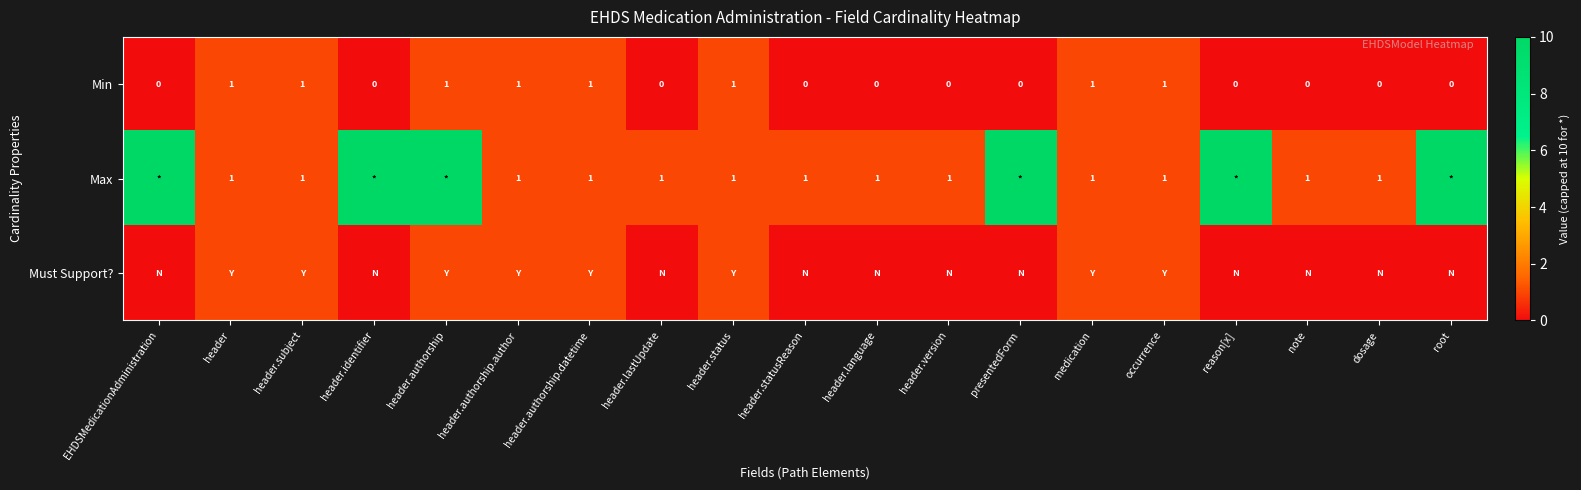

Is it true that Max equals 0 at note?

False